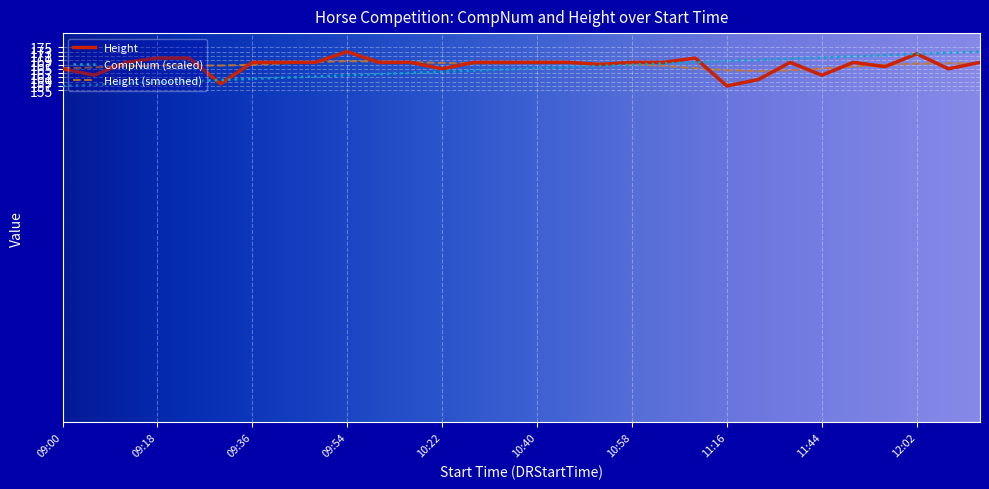

What is the smallest value displayed?

157.0